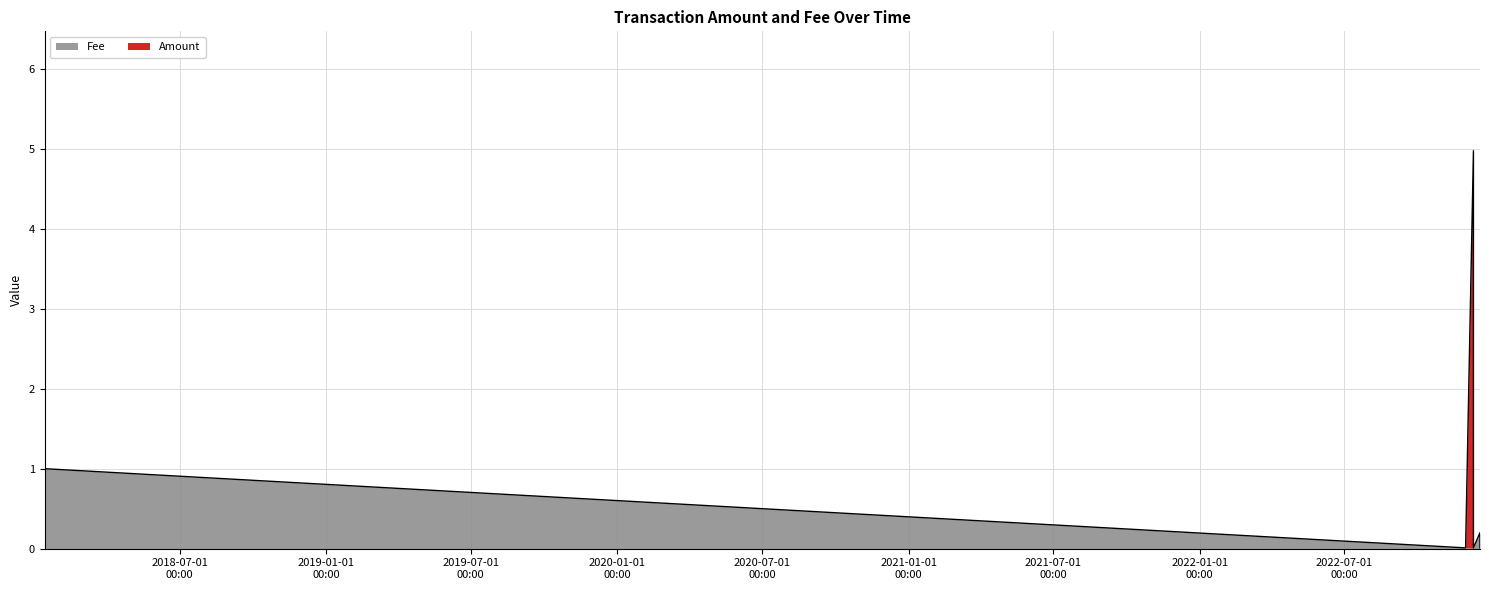

What is the label of the 4th point from the right?

2022-12-10 16:13:02